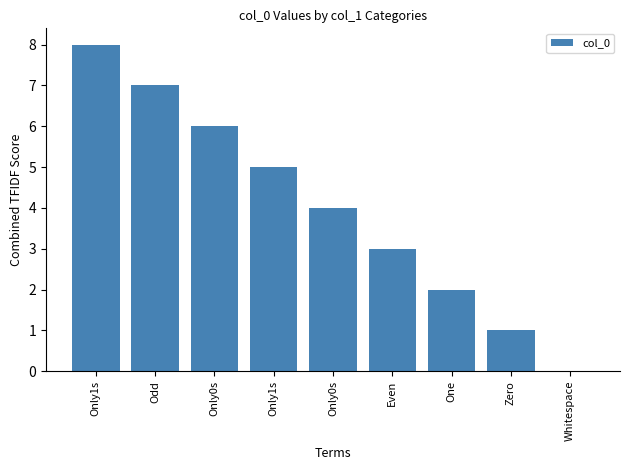

Rank the categories by value from highest to lowest.

Only1s, Odd, Only0s, Only1s, Only0s, Even, One, Zero, Whitespace